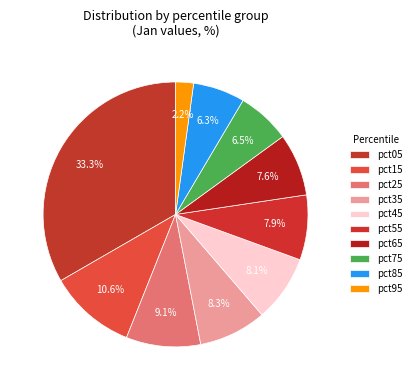

How many segments does this pie chart have?

10